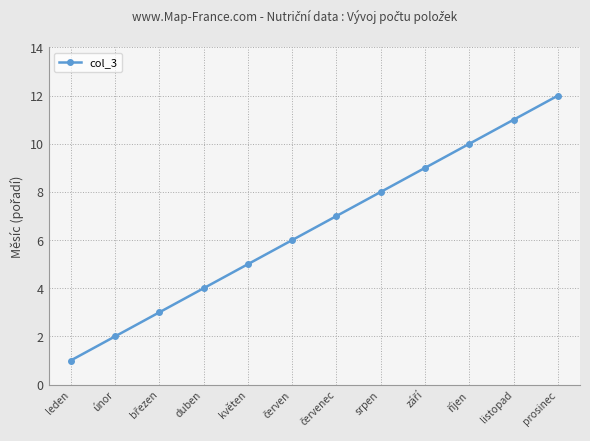

What is the sum of all values?

78